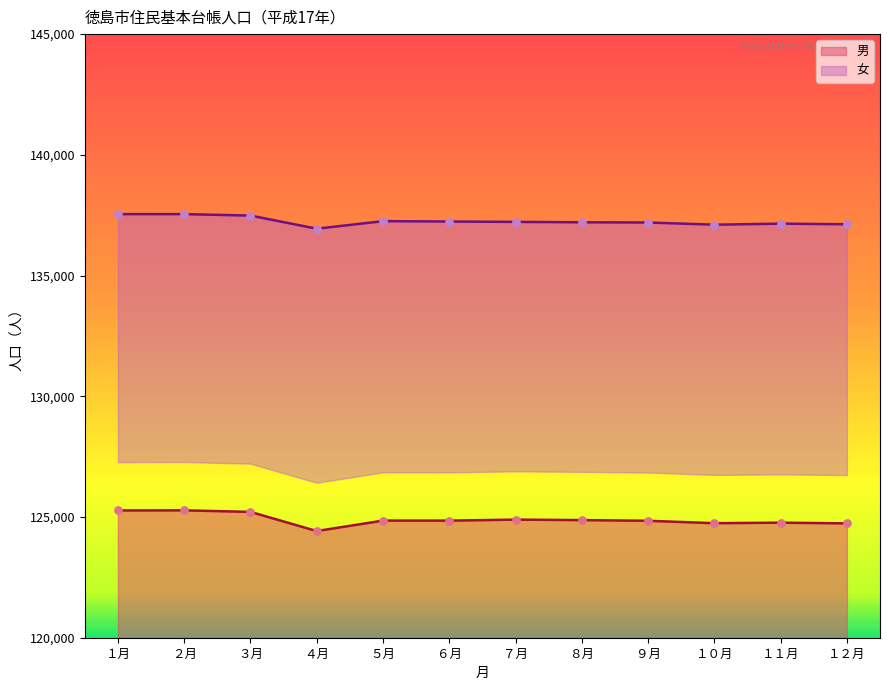

Which series has the largest total across all categories?

女